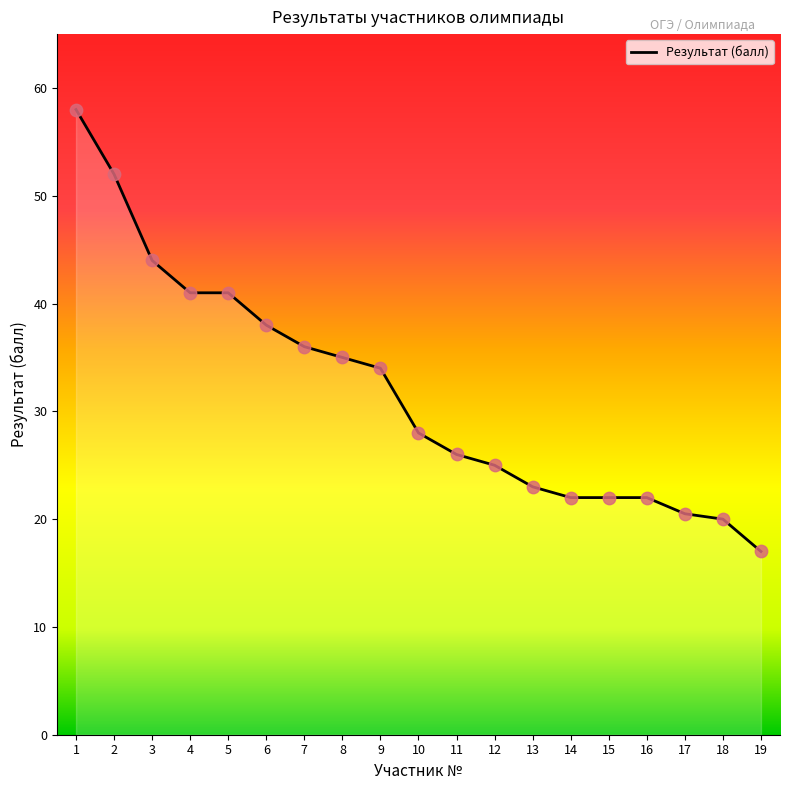

What is the change in value from 7 to 15?

-14.0